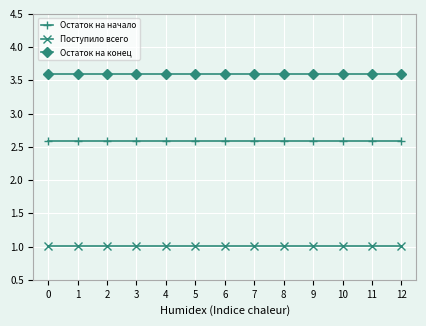

The Остаток на конец series shows 3.6 at 9. True or false?

True